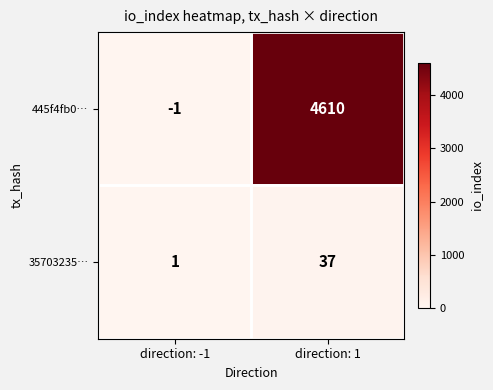

At which category is the sum across all series the highest?

direction: 1